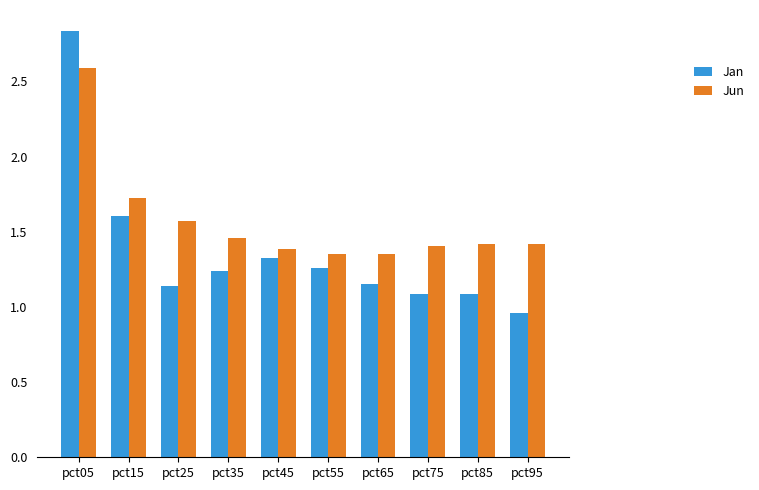

How many bars are there in total?

20